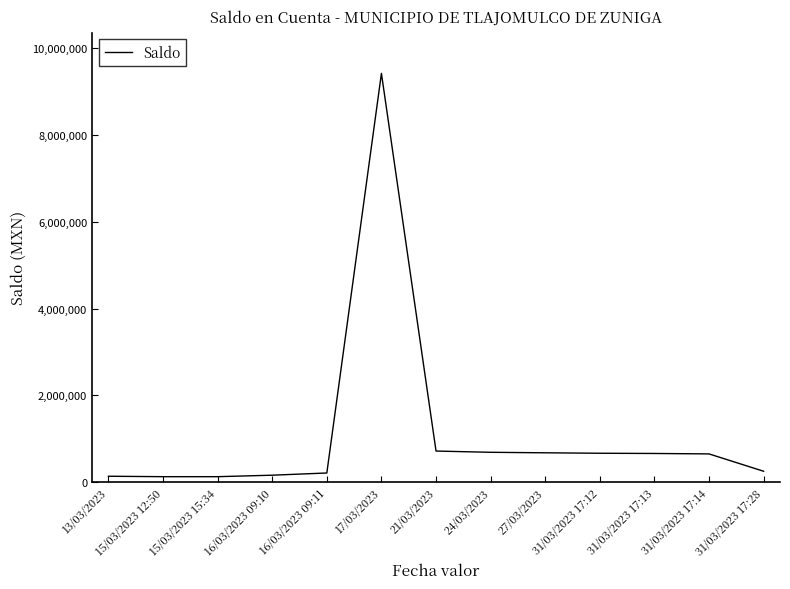

What is the average value?

1113285.3